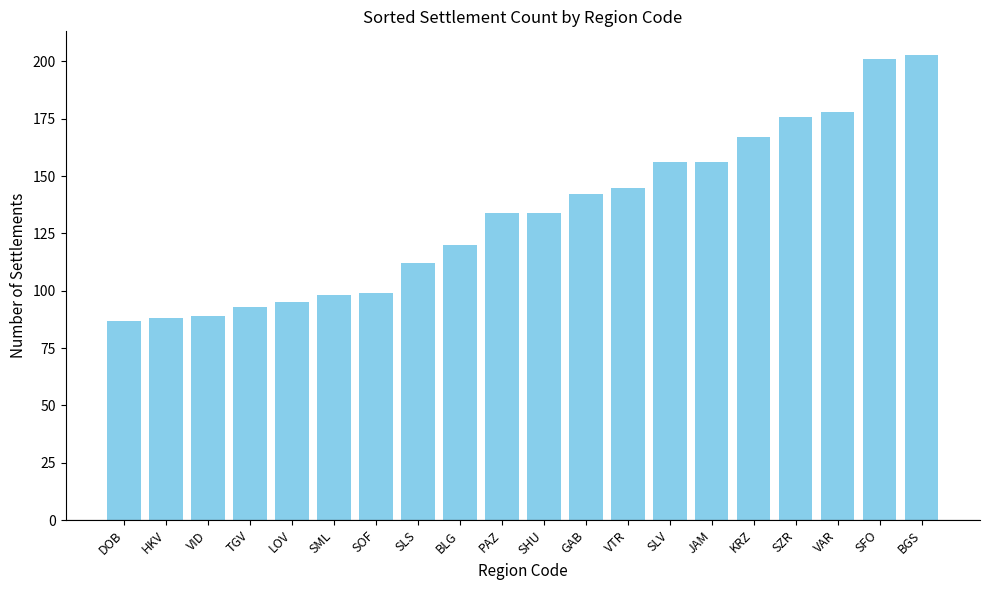

Count the number of categories in the chart.

20